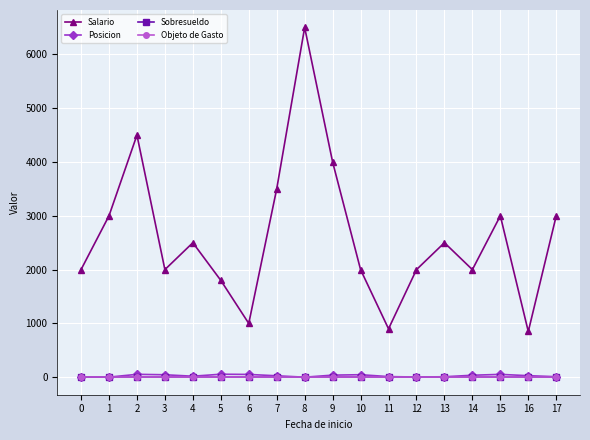

What is the greatest value displayed?

6500